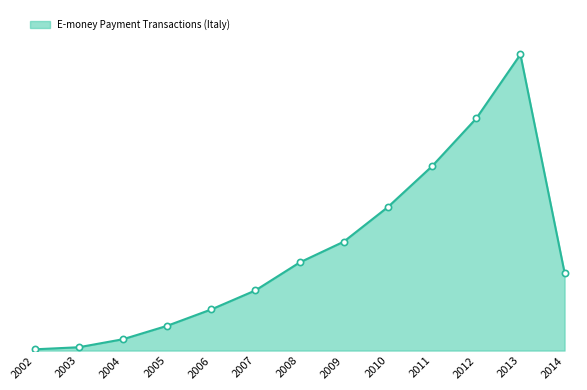

What is the change in value from 2008 to 2012?

+118.7